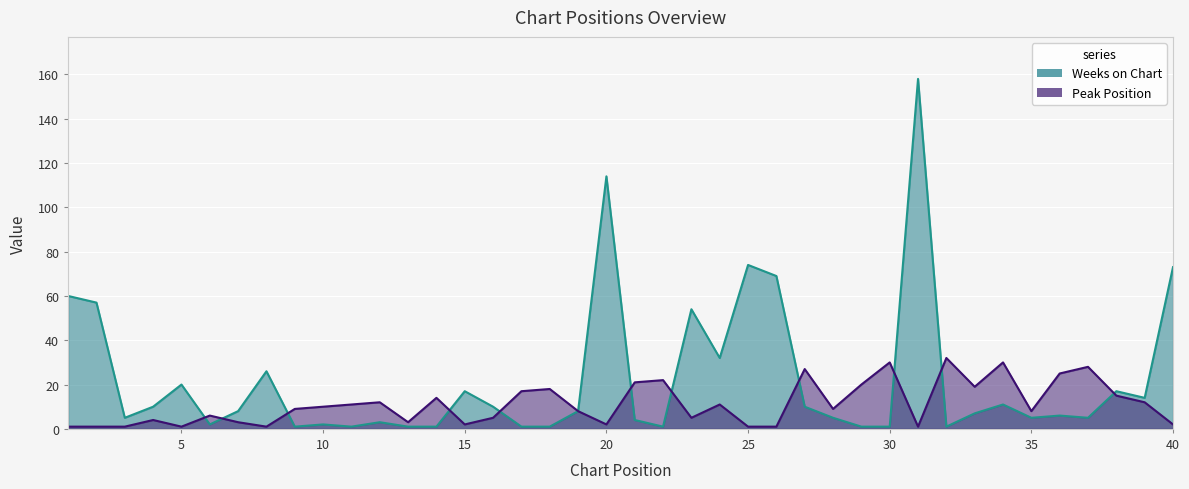

Count the number of categories in the chart.

40